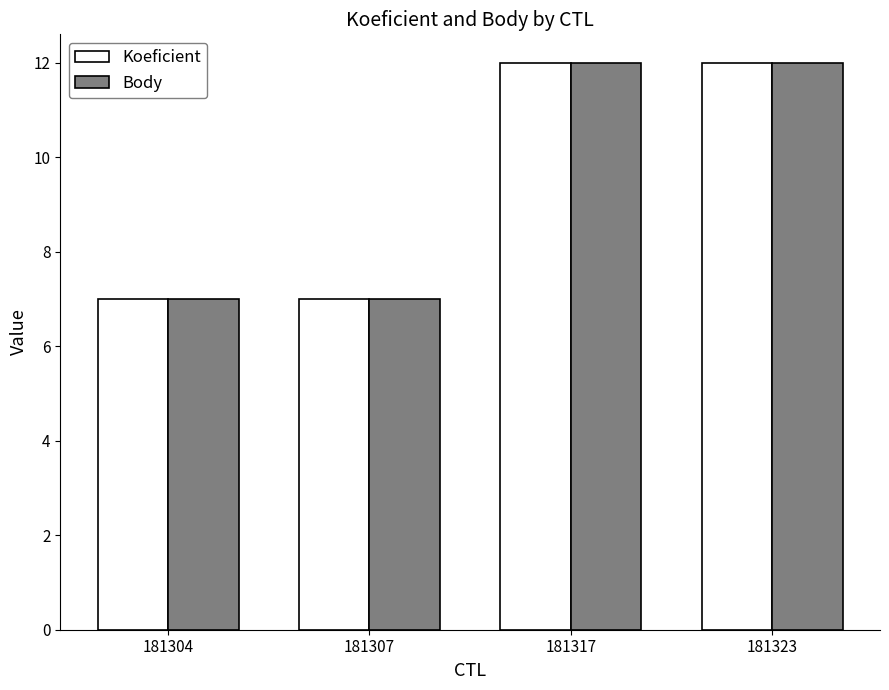

Is the value of Koeficient at 181304 greater than the value of Body at 181323?

No